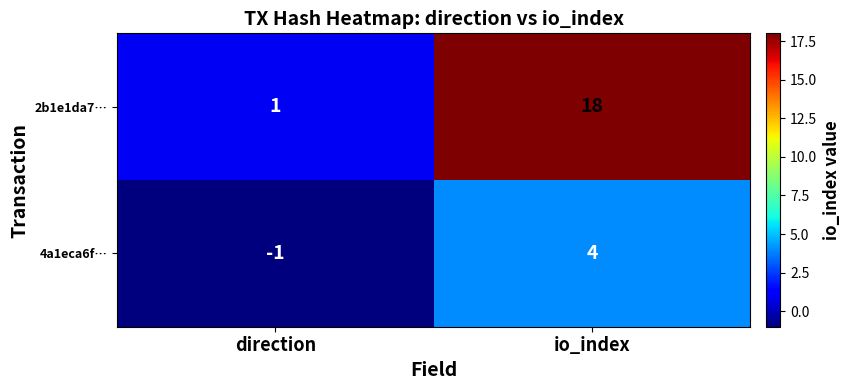

At which category is the sum across all series the highest?

io_index